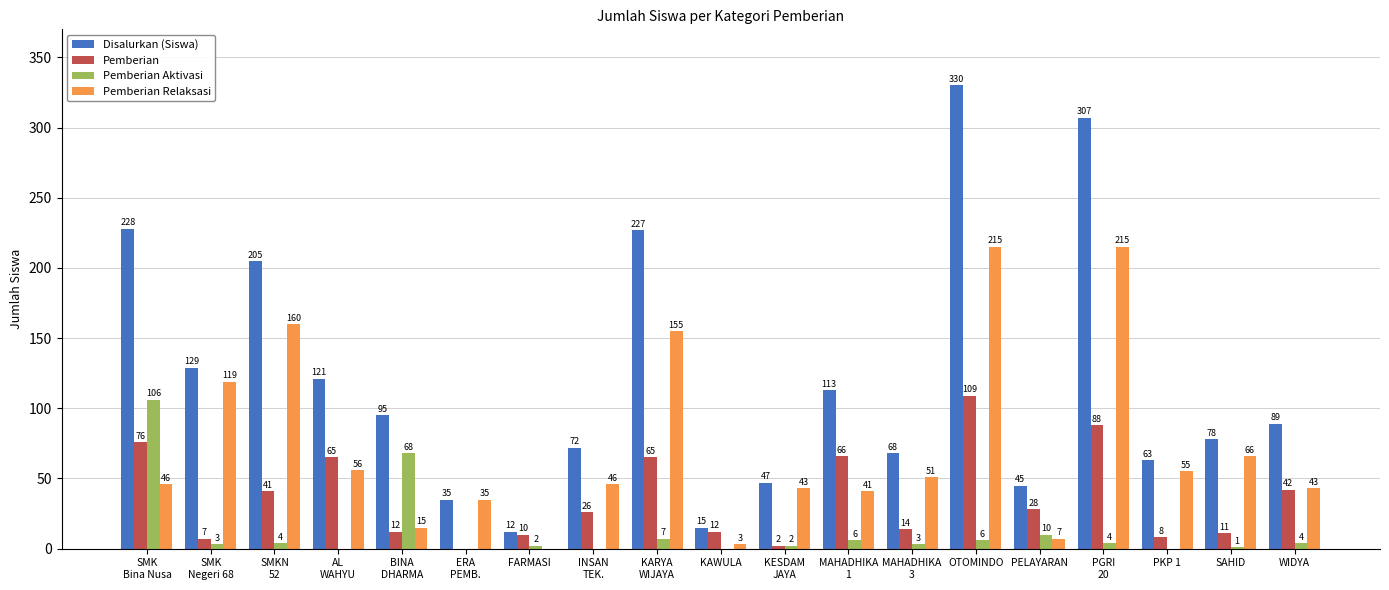

How many series are shown in this chart?

4